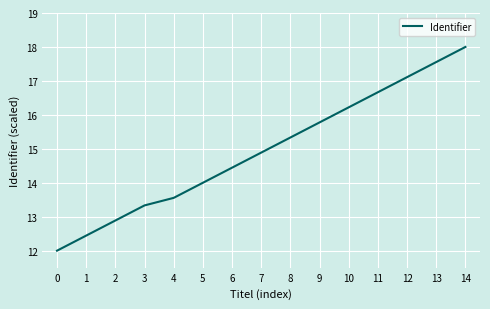

At which label is the value closest to 15?

7